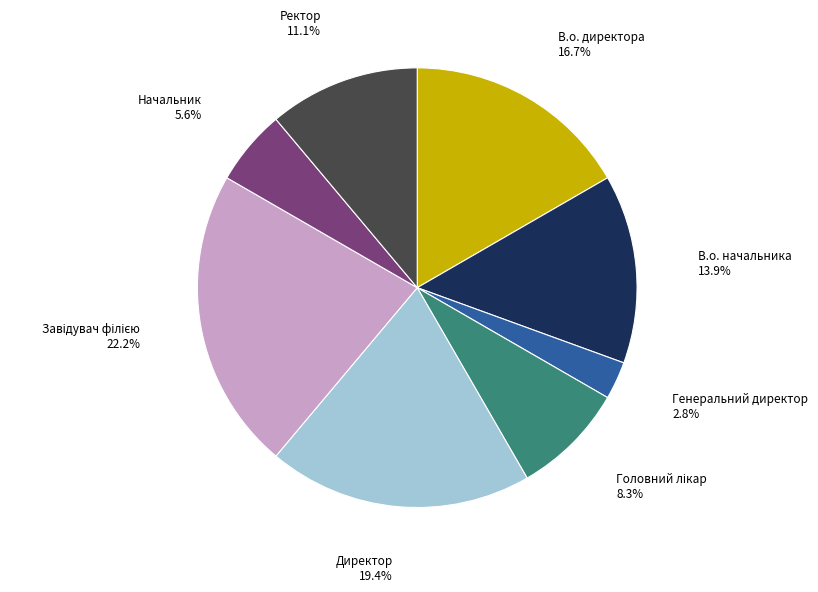

True or false: Начальник accounts for 6% of the total.

True